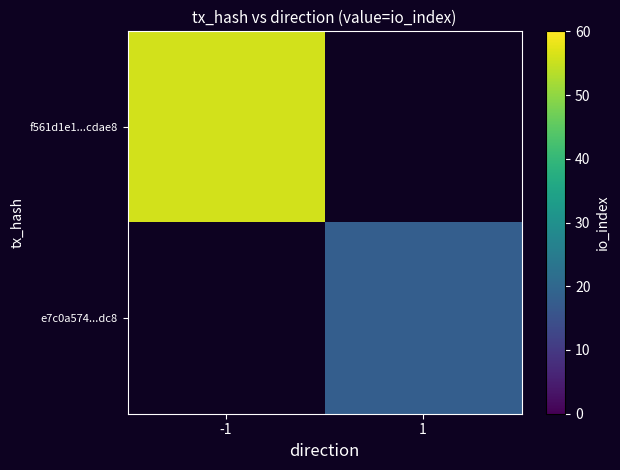

Is the value of f561d1e1...cdae8 at -1 greater than the value of e7c0a574...dc8 at 1?

Yes